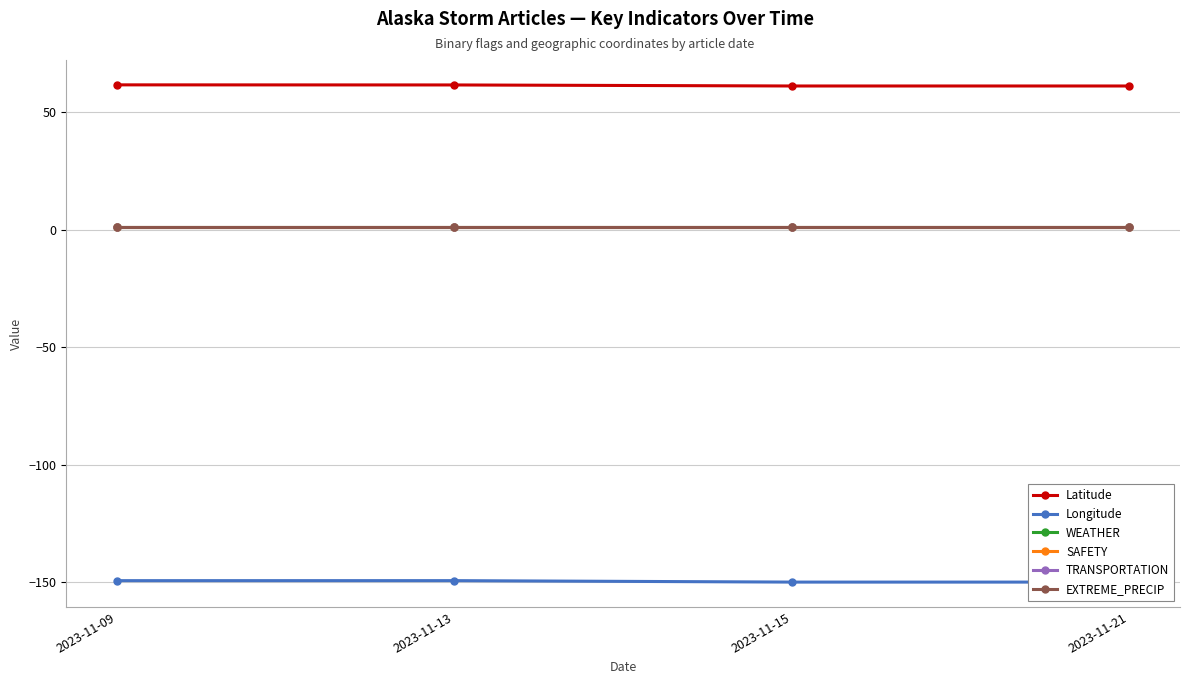

True or false: Latitude has a value of 61.7 at 2023-11-13.

True